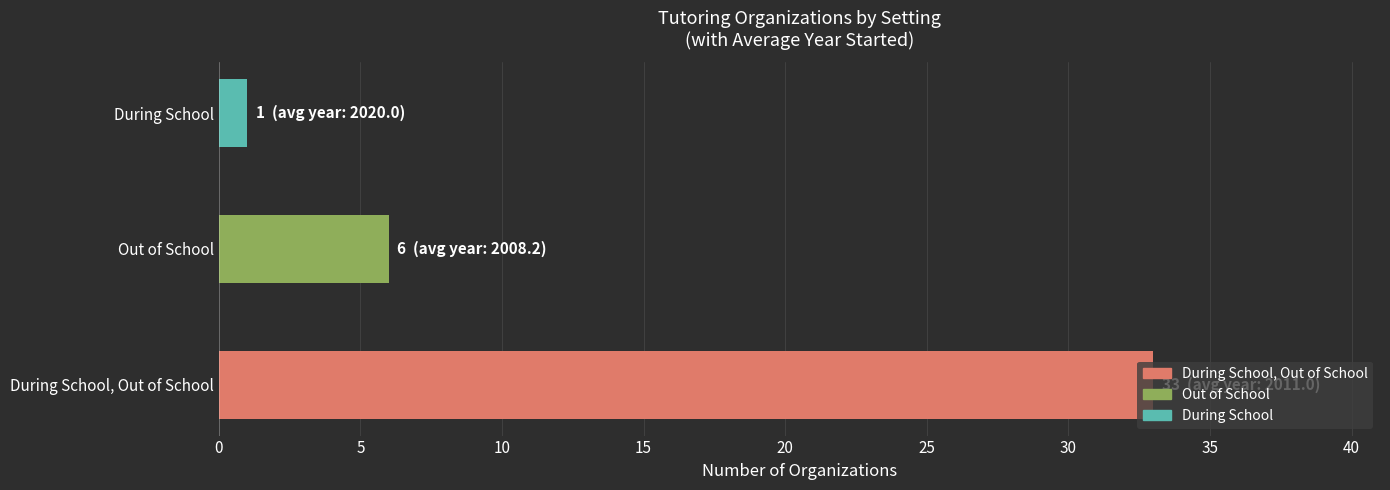

Is it true that the value at During School, Out of School is 44?

False